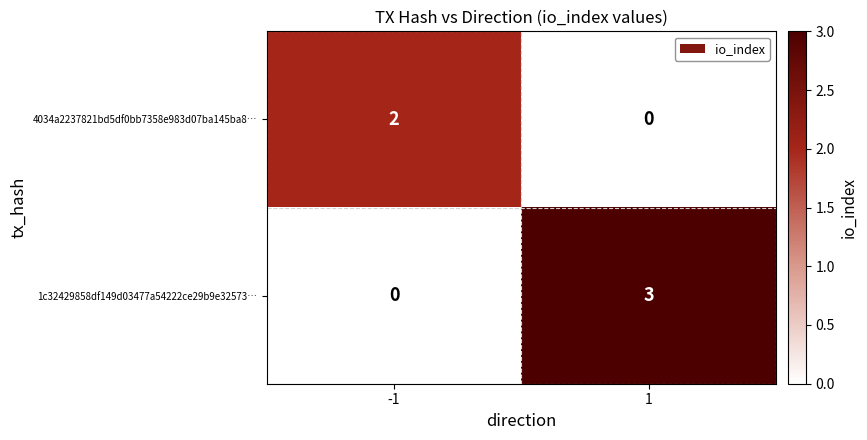

What is the greatest value displayed?

3